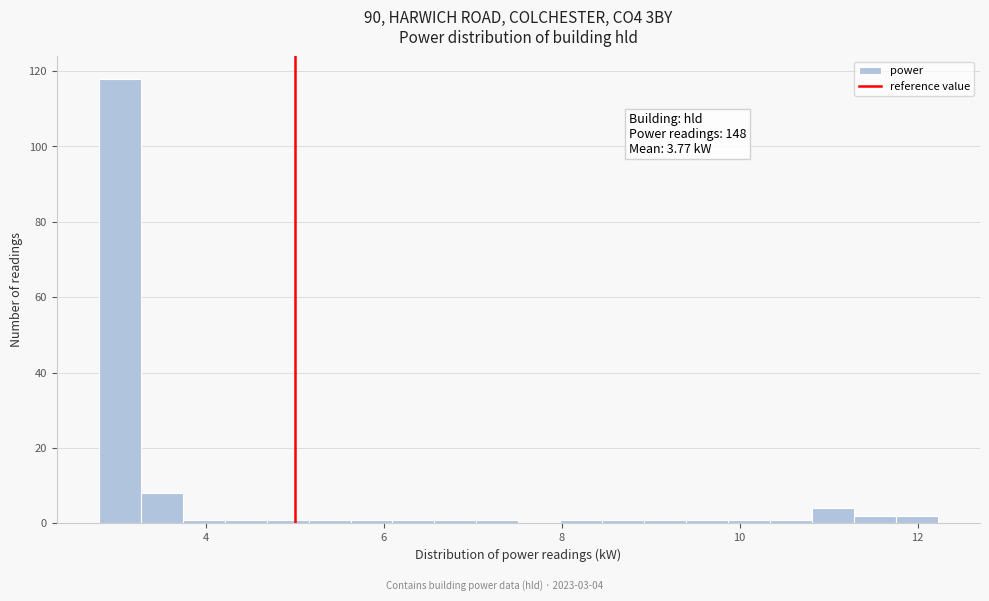

Read against the x-axis, roughly where is the centre of the tallest bar?

3.0